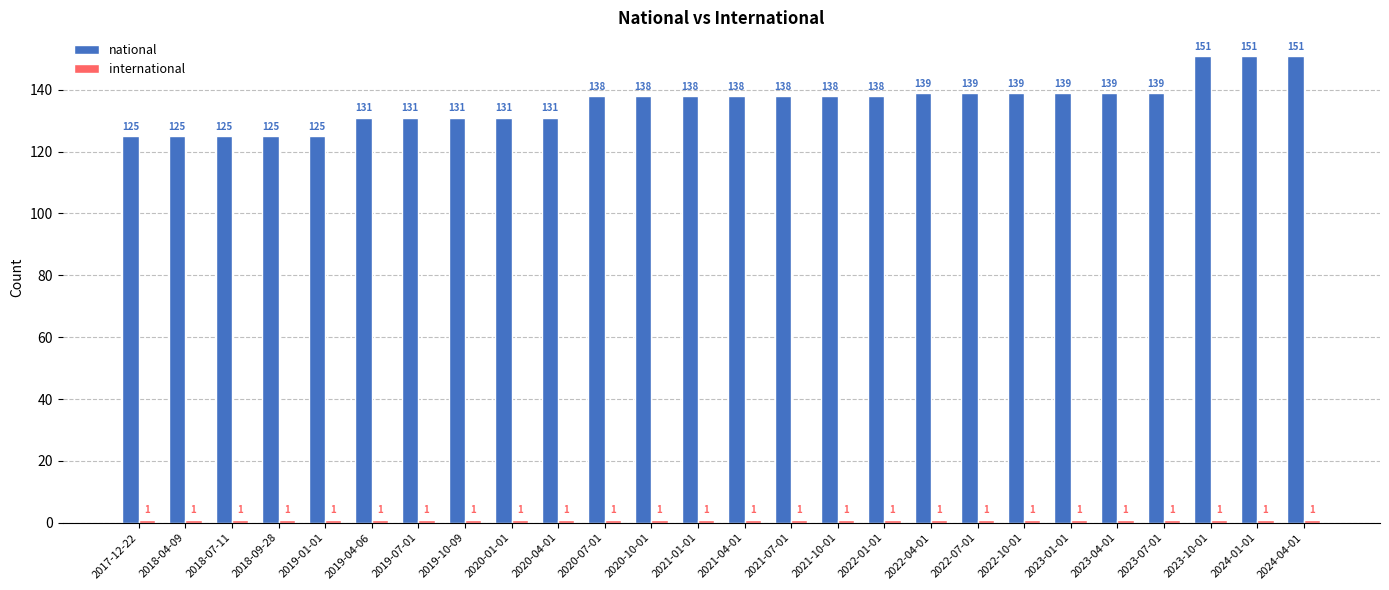

At how many categories does at least one series exceed 25?

26